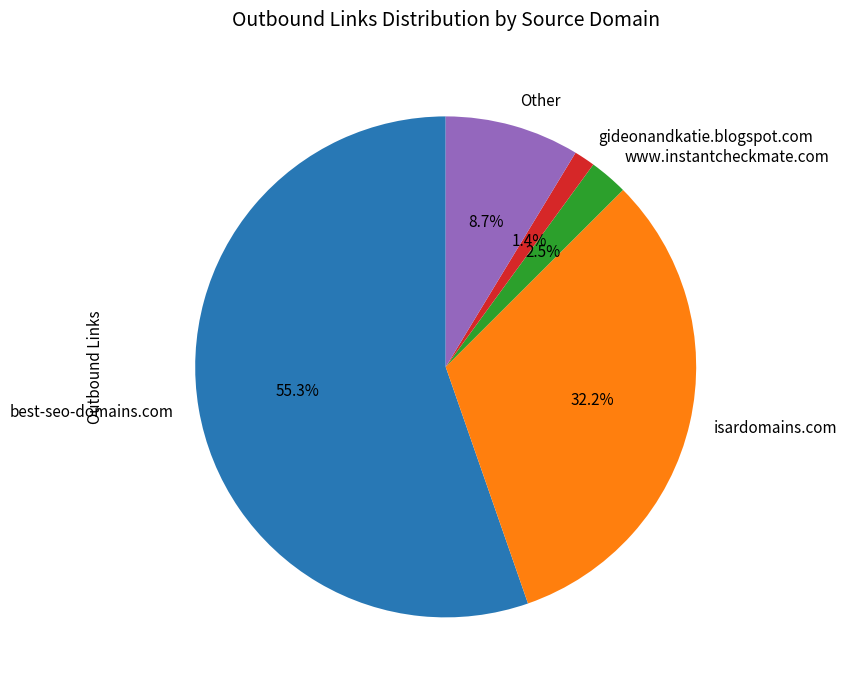

Rank the categories by value from highest to lowest.

best-seo-domains.com, isardomains.com, Other, www.instantcheckmate.com, gideonandkatie.blogspot.com